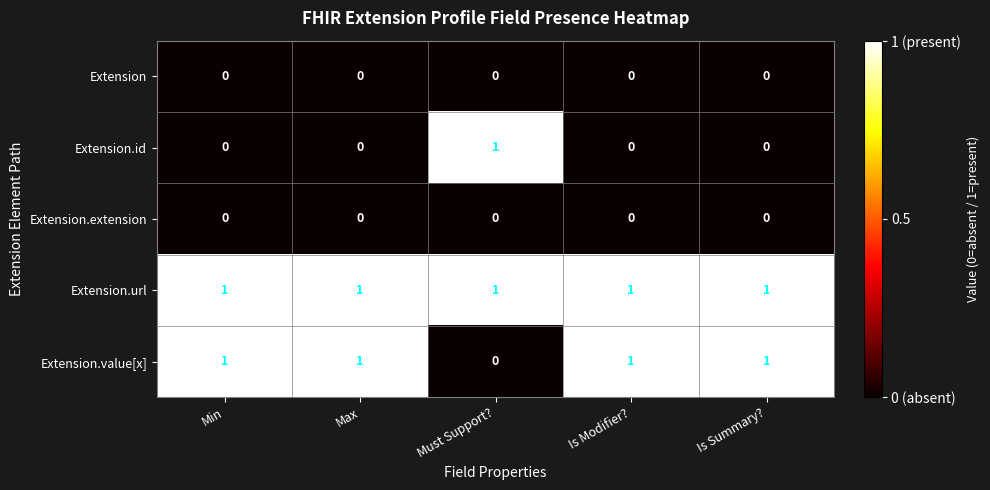

How many Extension.id values are between 0 and 1?

5